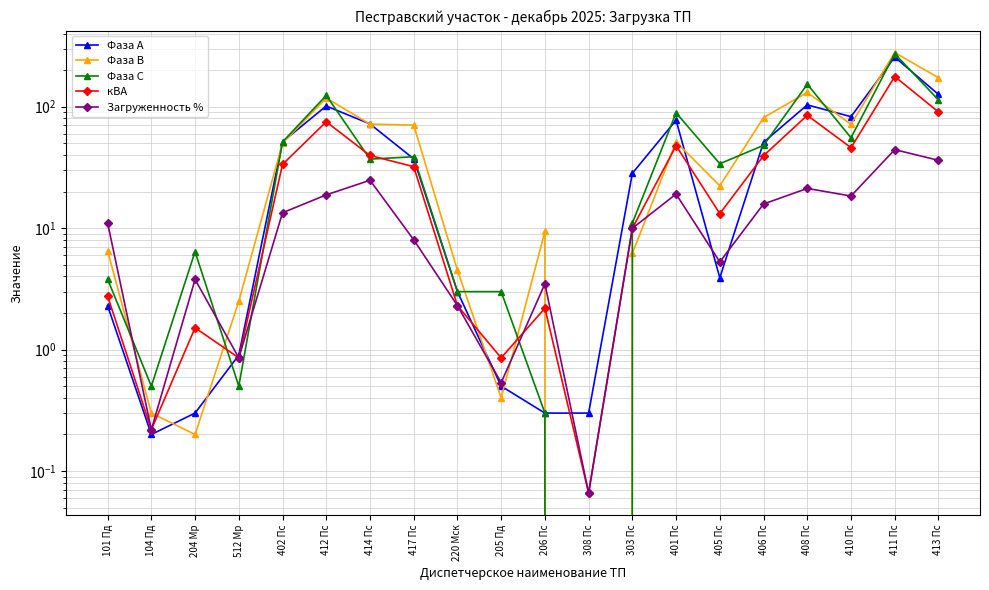

What are all the series names shown in the legend?

Фаза А, Фаза В, Фаза С, кВА, Загруженность %